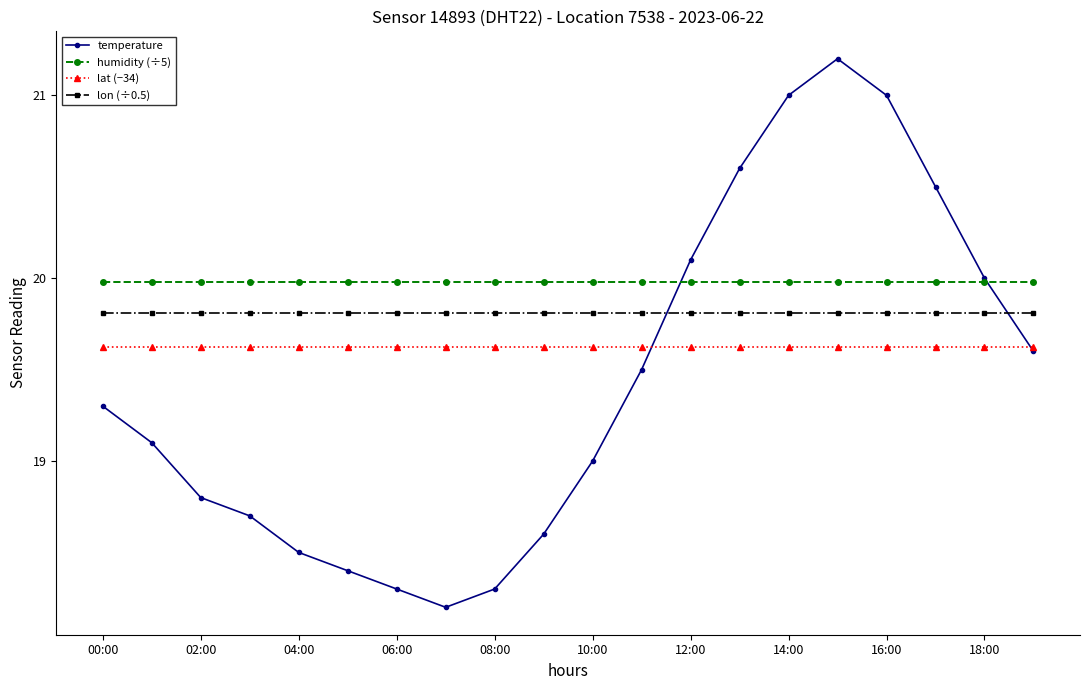

True or false: lon (÷0.5) and lat (−34) cross at least once.

False